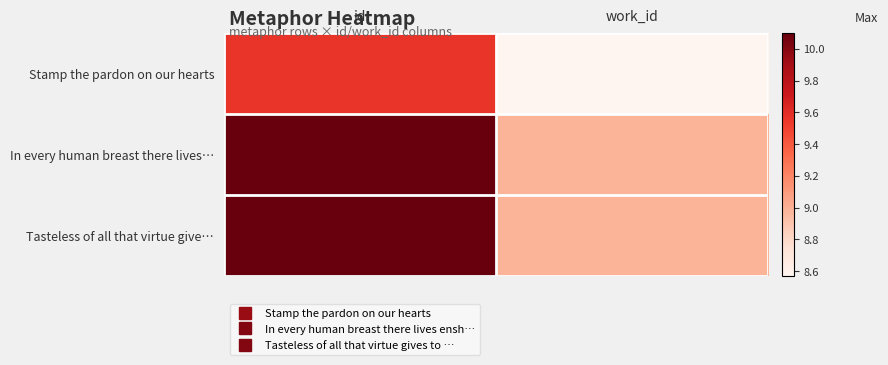

List the series in order of their peak value, lowest first.

Stamp the pardon on our hearts, In every human breast there lives…, Tasteless of all that virtue give…